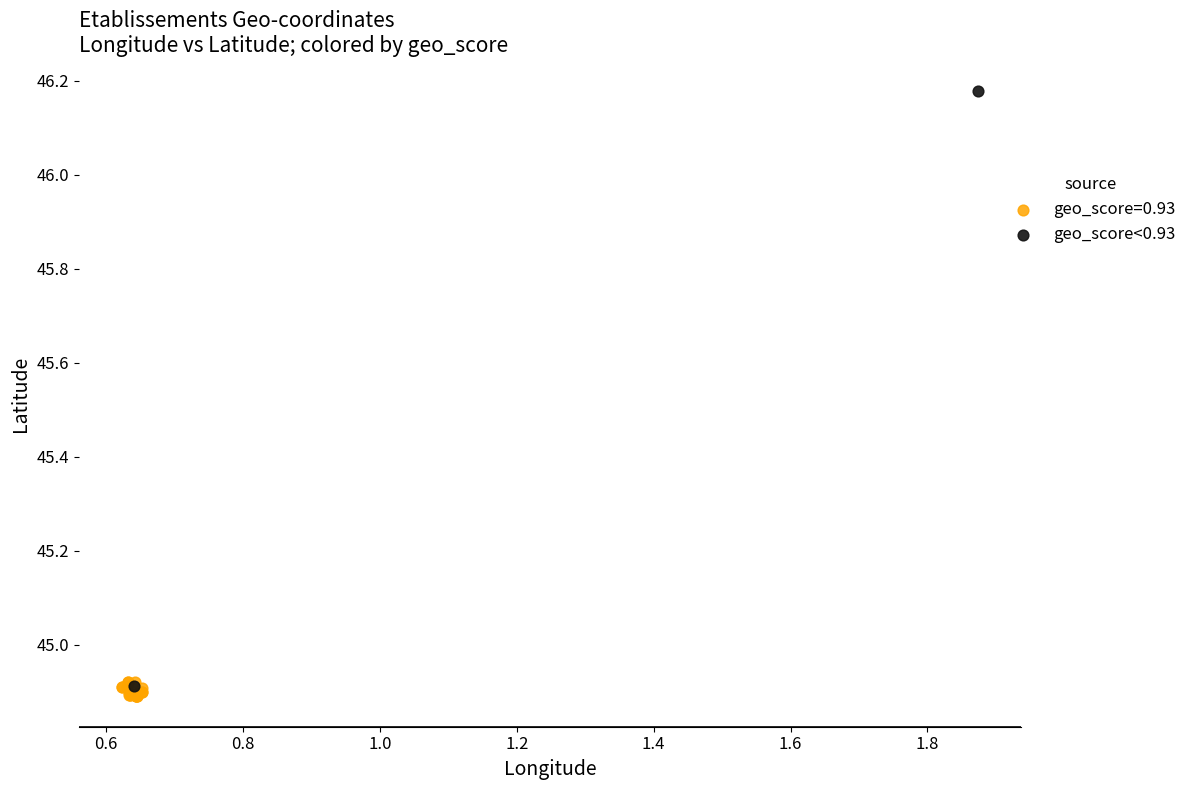

What are all the series names shown in the legend?

geo_score=0.93, geo_score<0.93